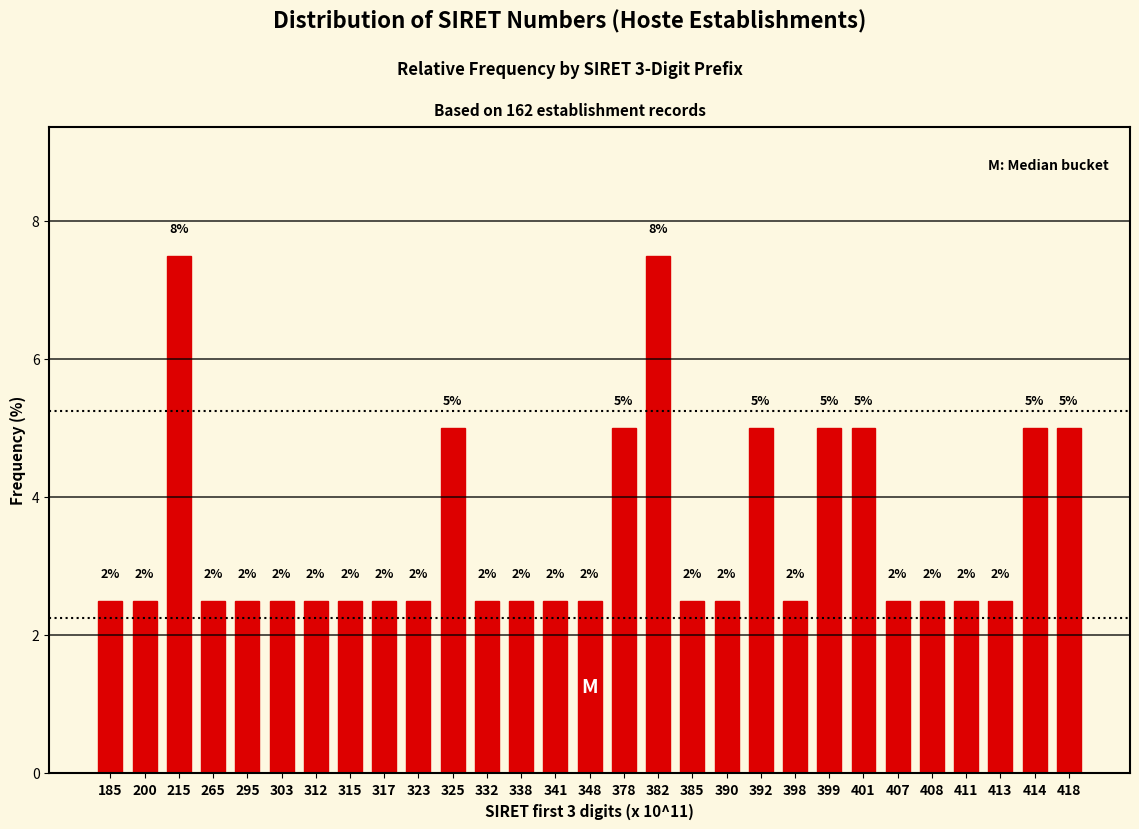

How many bars are there in total?

29